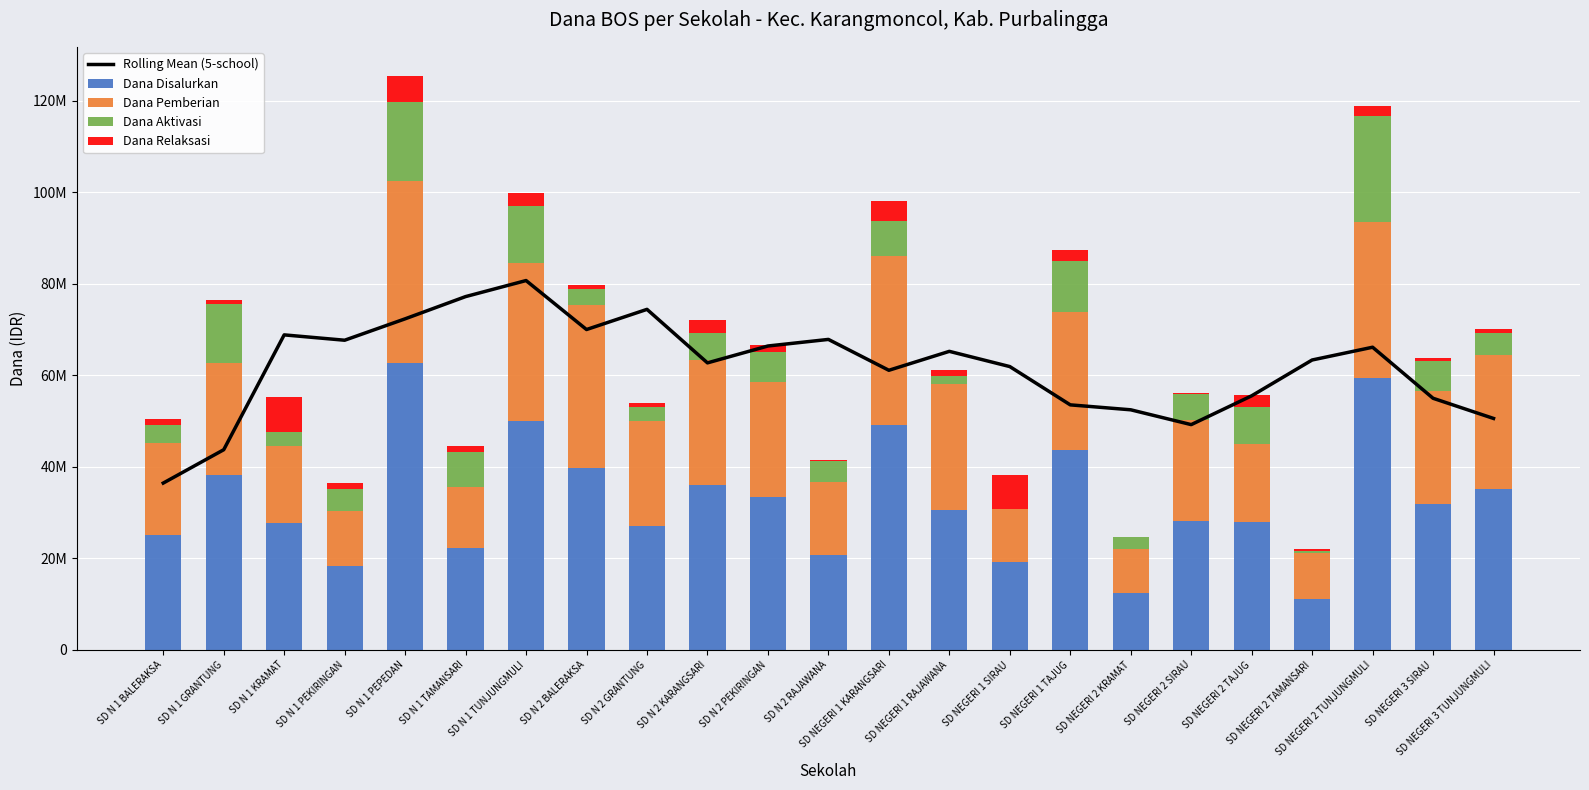

What is the sum of the Rolling Mean (5-school) values at SD N 1 PEKIRINGAN and SD NEGERI 2 TAJUG?

123210000